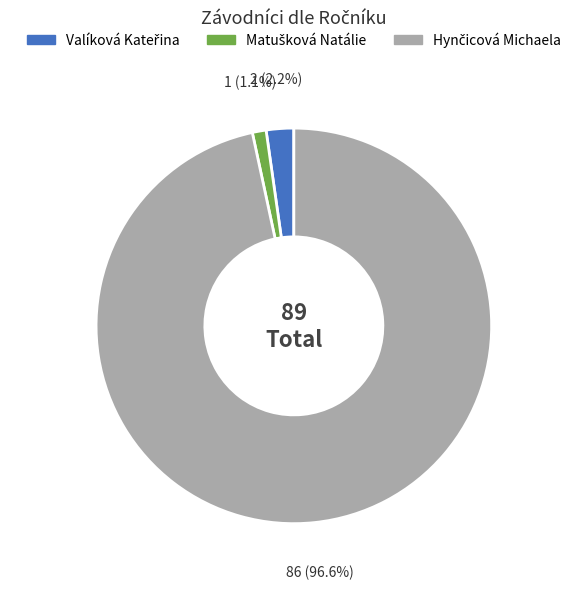

Is there a majority slice in this chart?

Yes